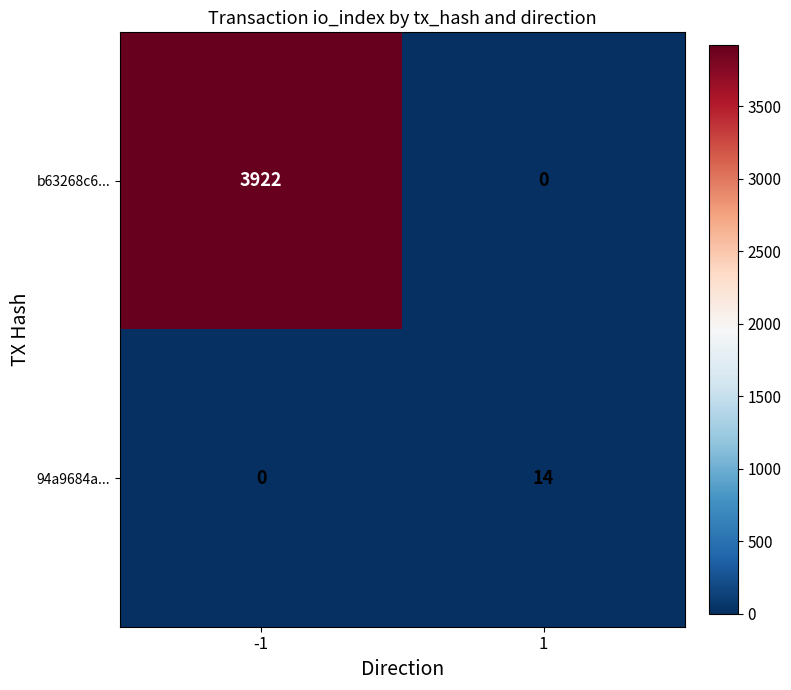

Reading left to right, transcribe all the data shown in this chart.

b63268c6...: 3922	0
94a9684a...: 0	14